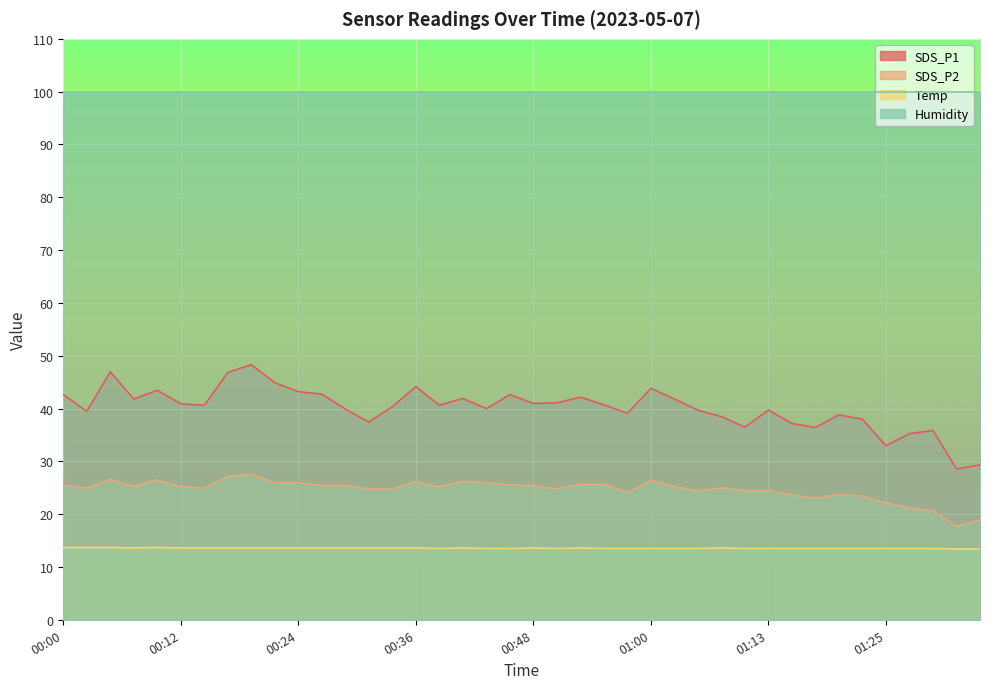

What is the value of the Temp point at the 3rd from the left?

13.7